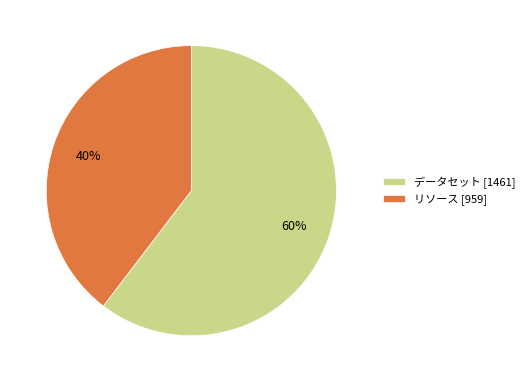

Do リソース [959] and データセット [1461] together represent more than half of the pie?

Yes